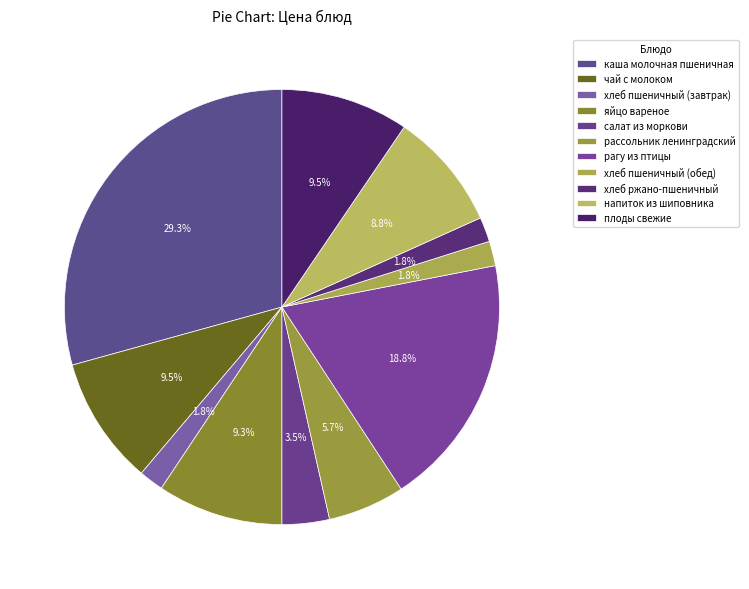

Is рагу из птицы the majority of the pie?

No